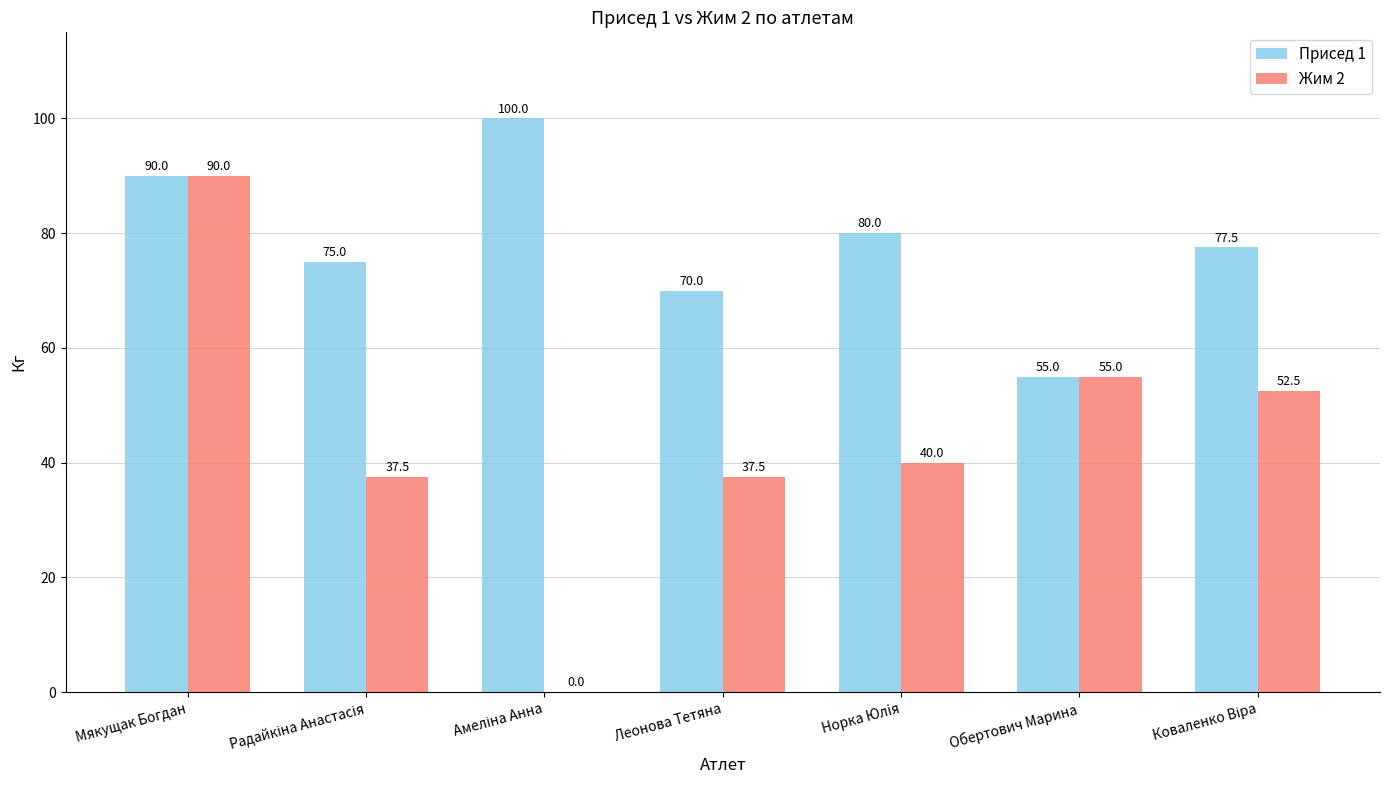

Which series has the largest total across all categories?

Присед 1